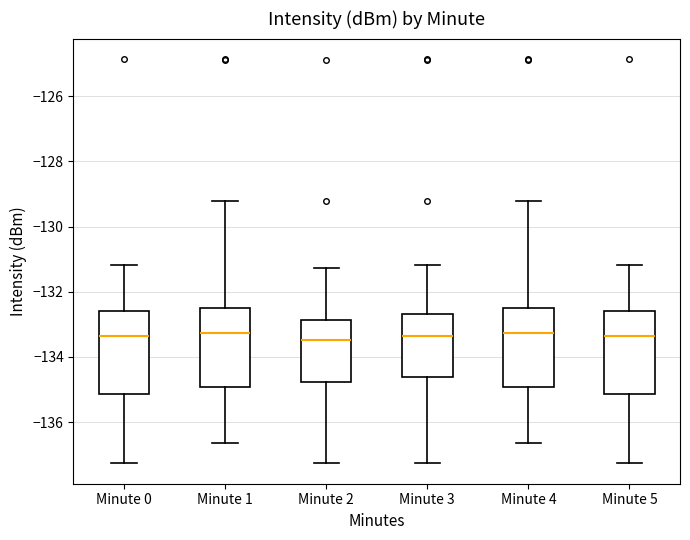

Reading left to right, read every box against the y-axis: the position of its median line, the range the box covers, and the ends of its whiskers. The values are not printed on the chart, so give them approximately, as read against the axis.

Minute 0: median -133.4, box -135.2 to -132.6, whiskers -137.2 to -131.2
Minute 1: median -133.2, box -135.0 to -132.6, whiskers -136.6 to -129.2
Minute 2: median -133.4, box -134.8 to -132.8, whiskers -137.2 to -131.2
Minute 3: median -133.4, box -134.6 to -132.6, whiskers -137.2 to -131.2
Minute 4: median -133.2, box -135.0 to -132.6, whiskers -136.6 to -129.2
Minute 5: median -133.4, box -135.2 to -132.6, whiskers -137.2 to -131.2